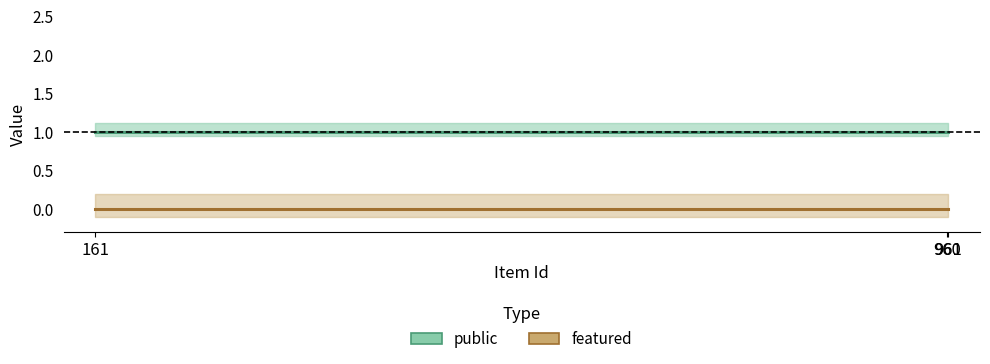

At which category is the sum across all series the highest?

961